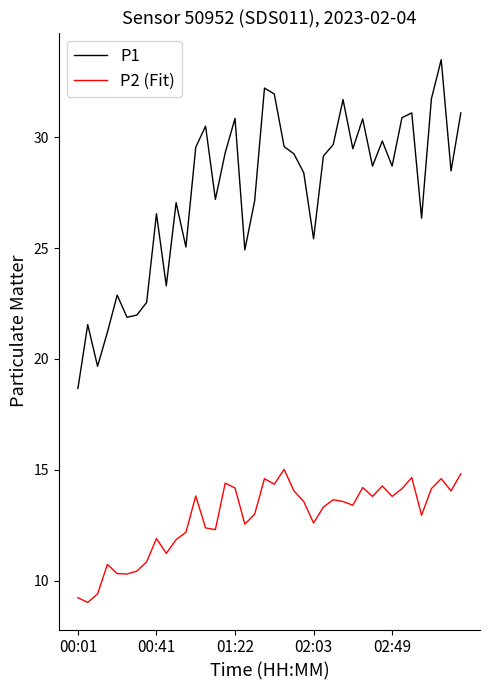

What is the difference between the maximum and minimum values in the P2 (Fit) series?

6.0